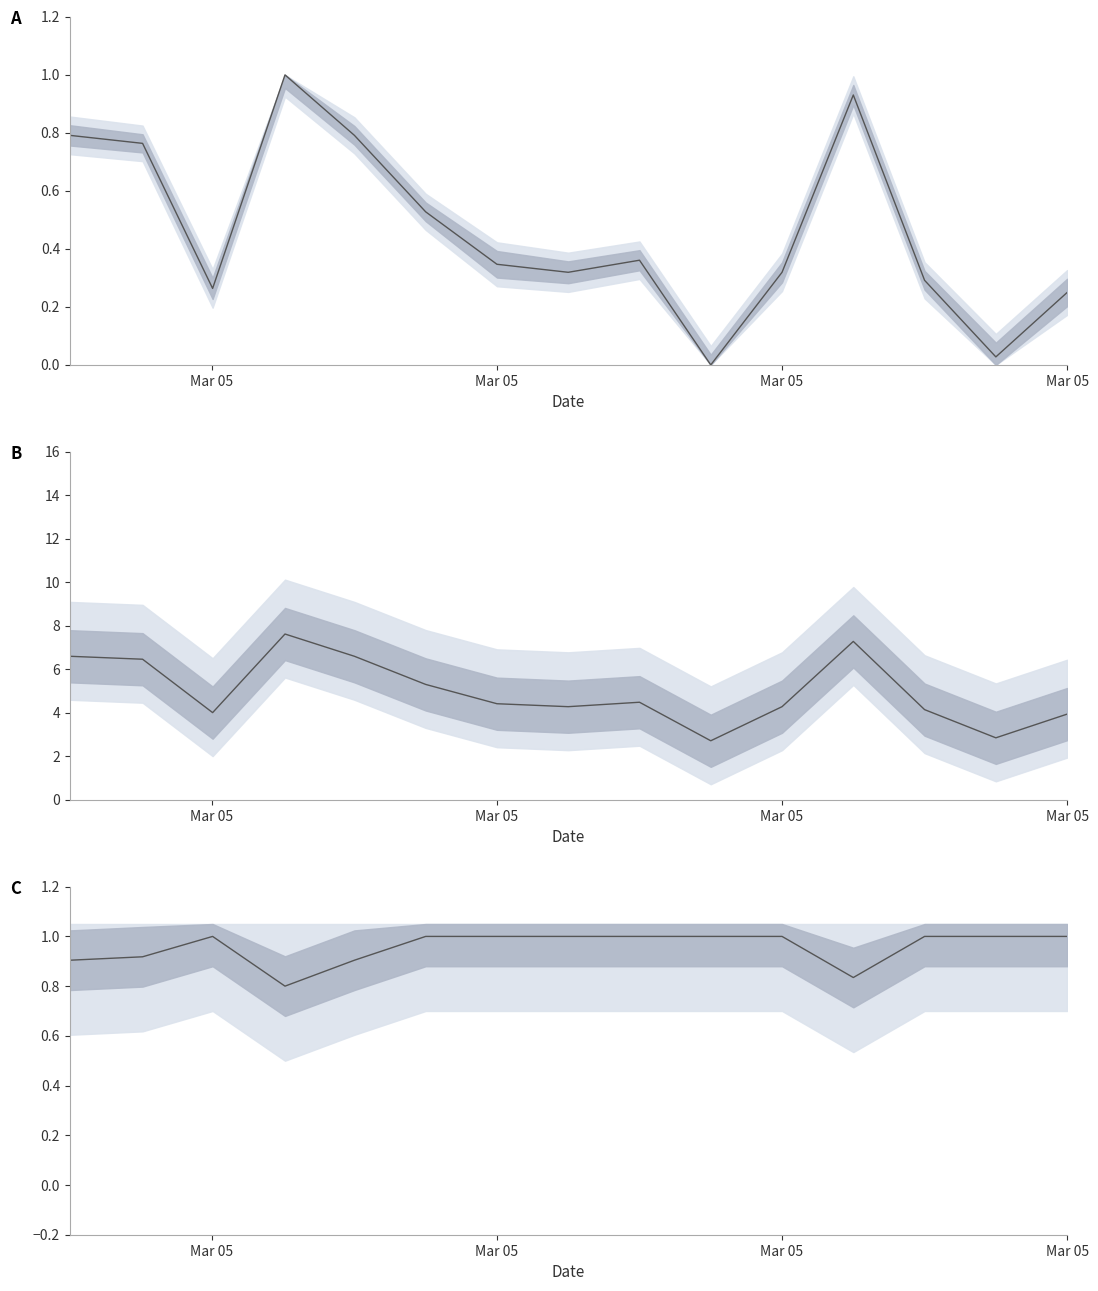

What is the value of the pressure (scaled) point at the 11th from the left?

4.3